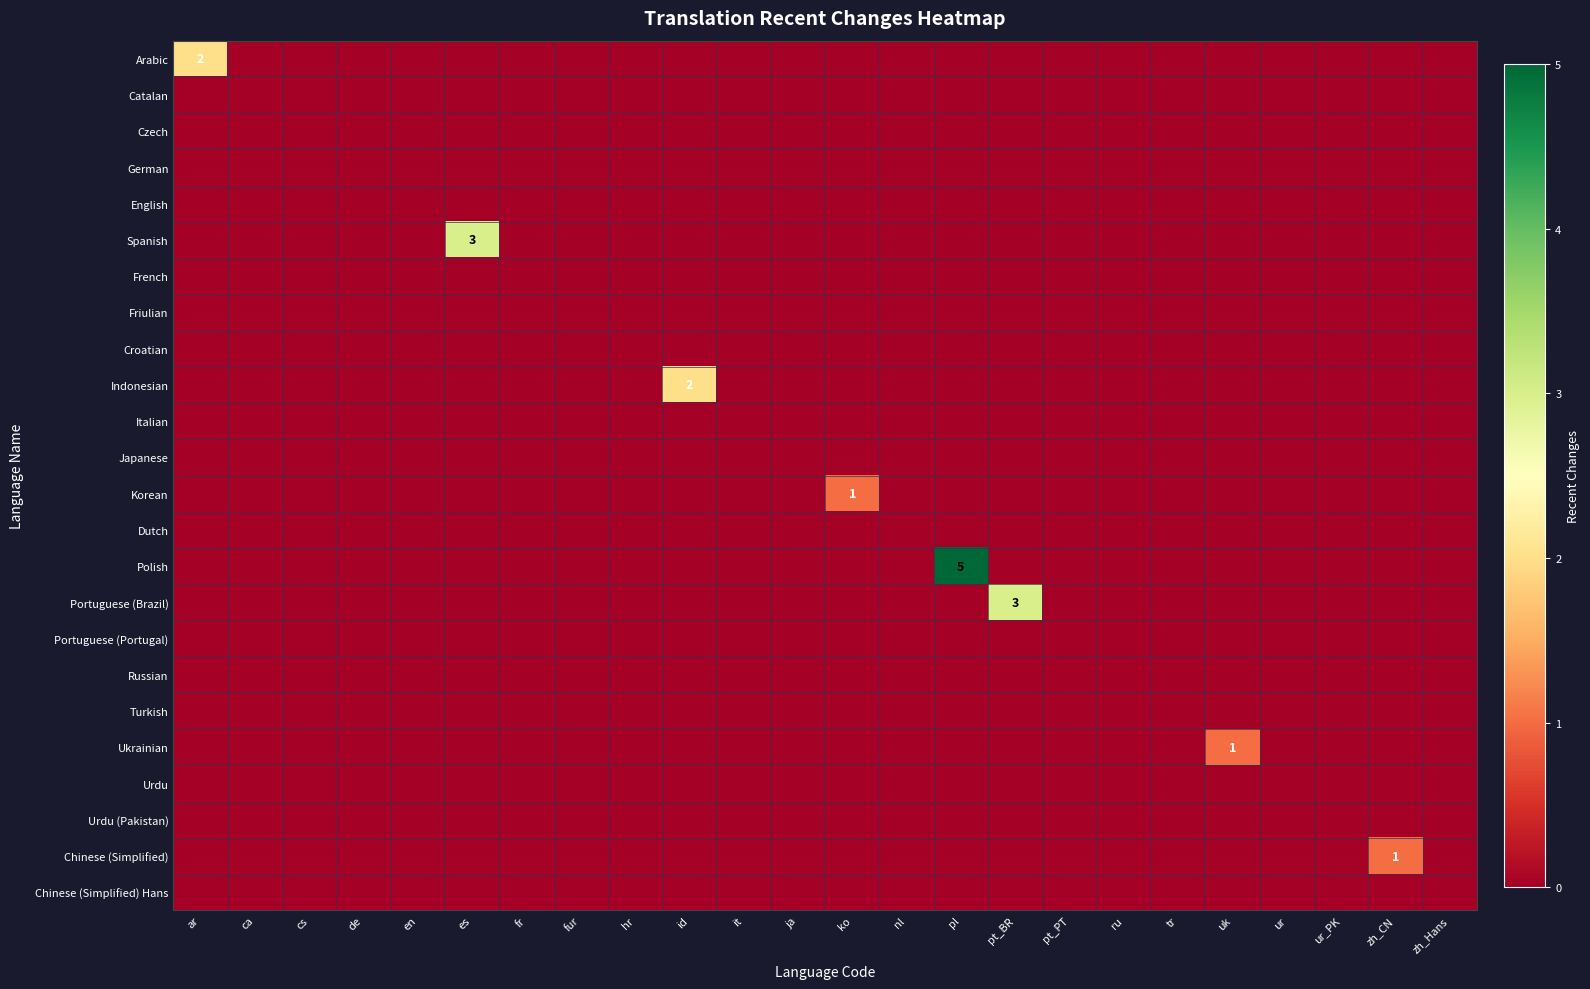

Which category has the lowest value across all series?

ca